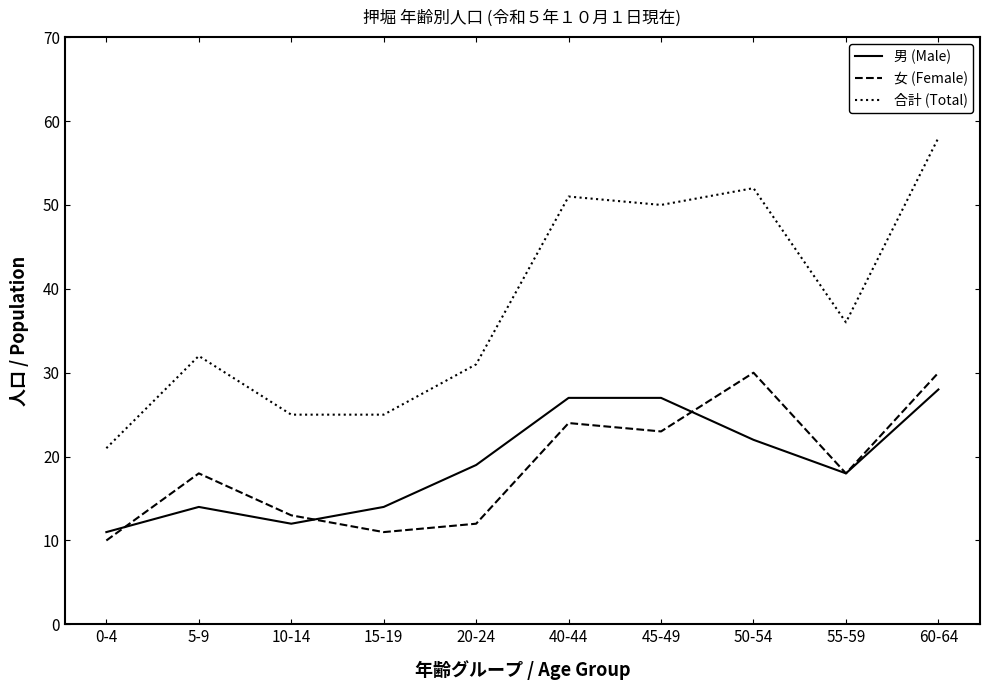

What position from the right is 45-49?

4